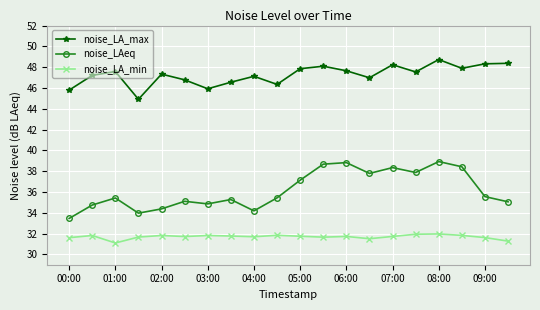

Which series has the largest total across all categories?

noise_LA_max